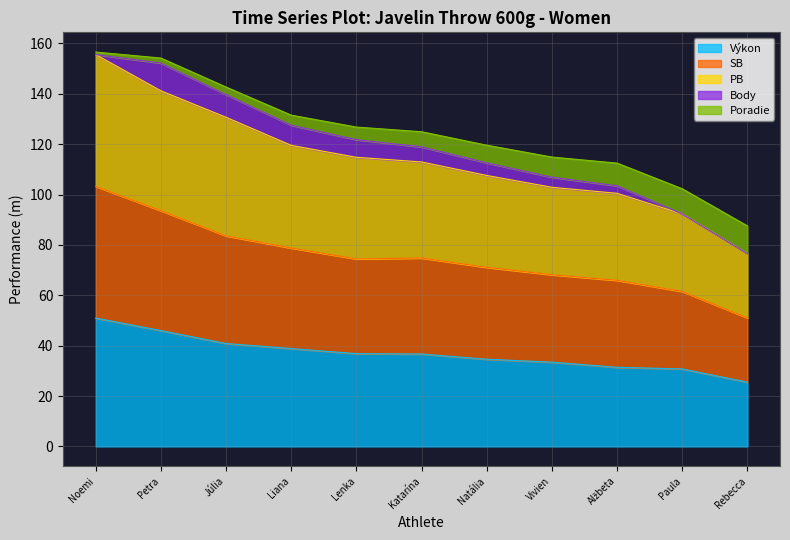

What is the minimum value for Výkon?

25.5